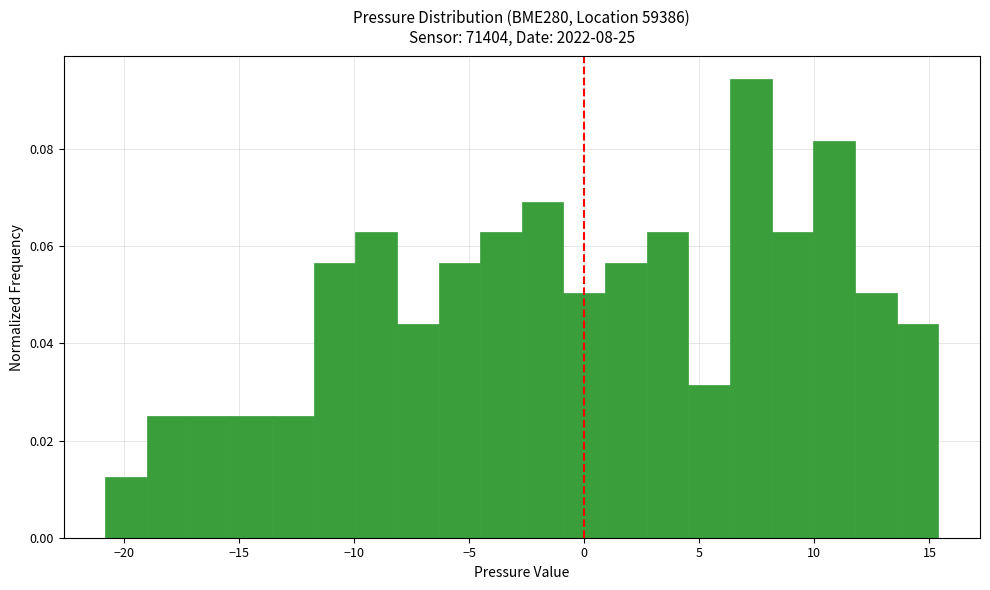

Read against the x-axis, roughly where is the centre of the tallest bar?

7.0